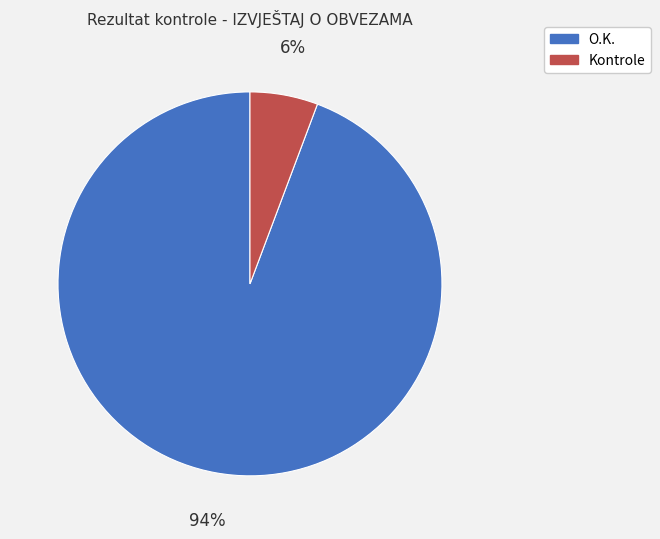

To the nearest percent, what portion does Kontrole represent?

6%